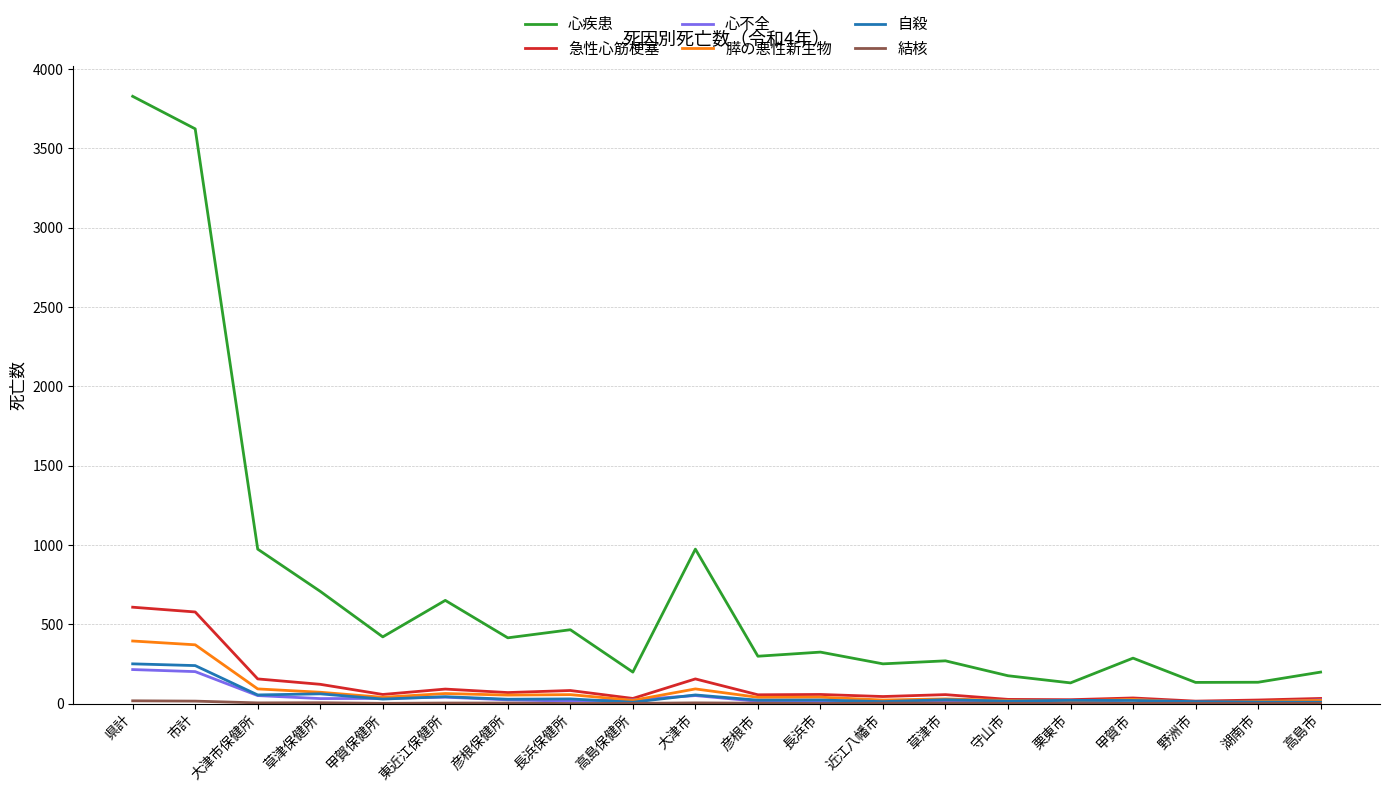

What is the total value across all series at 湖南市?

185